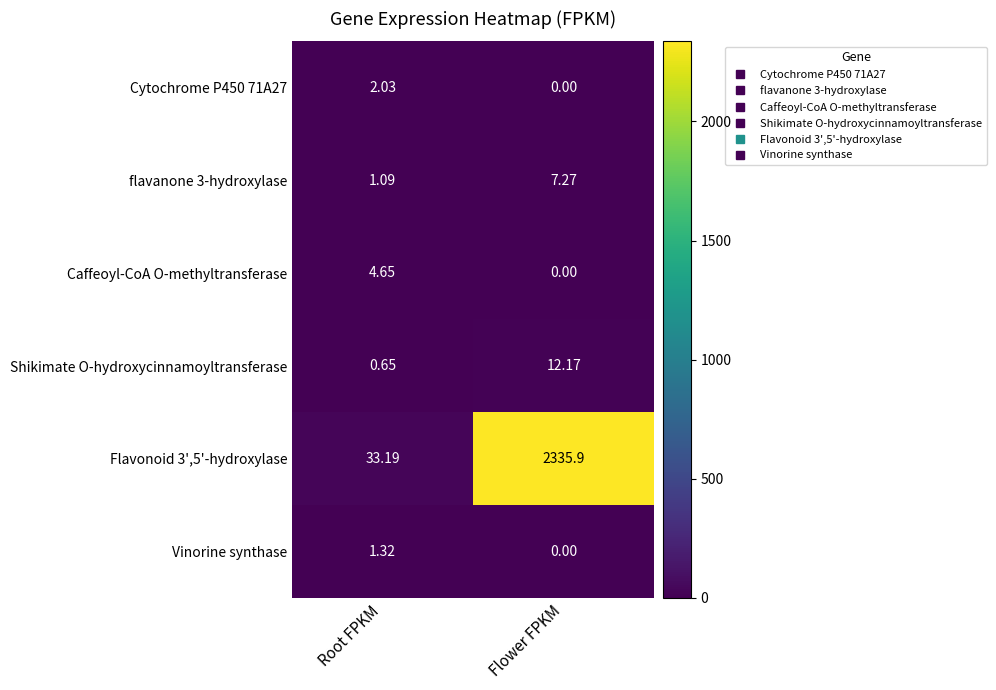

What is the maximum value shown in the chart?

2335.9